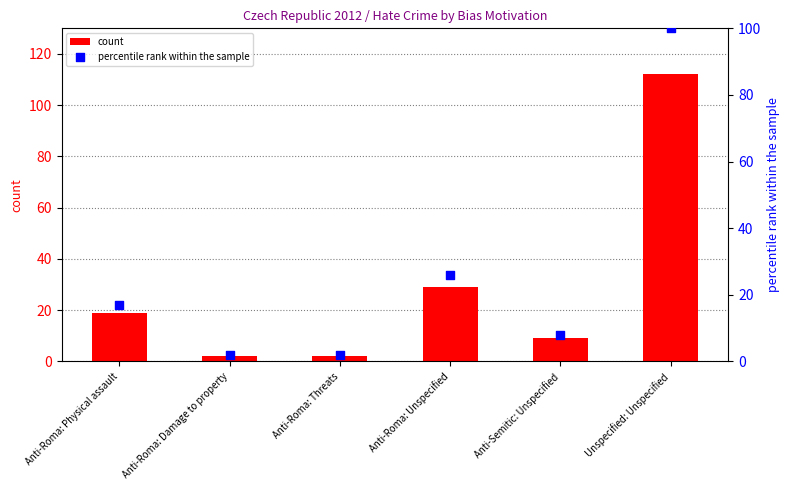

Is the value of count at Anti-Roma: Physical assault greater than the value of percentile rank within the sample at Anti-Roma: Unspecified?

No